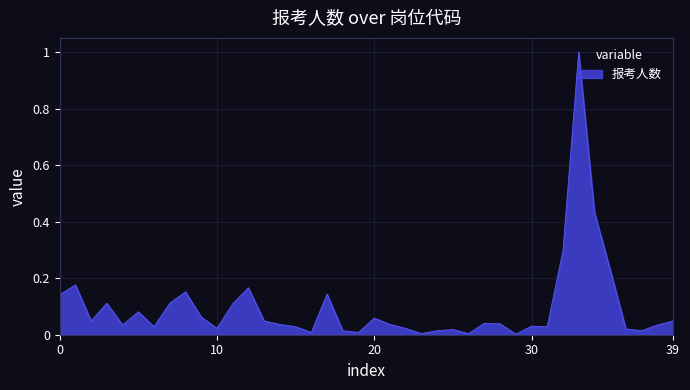

What is the maximum value shown in the chart?

1.0